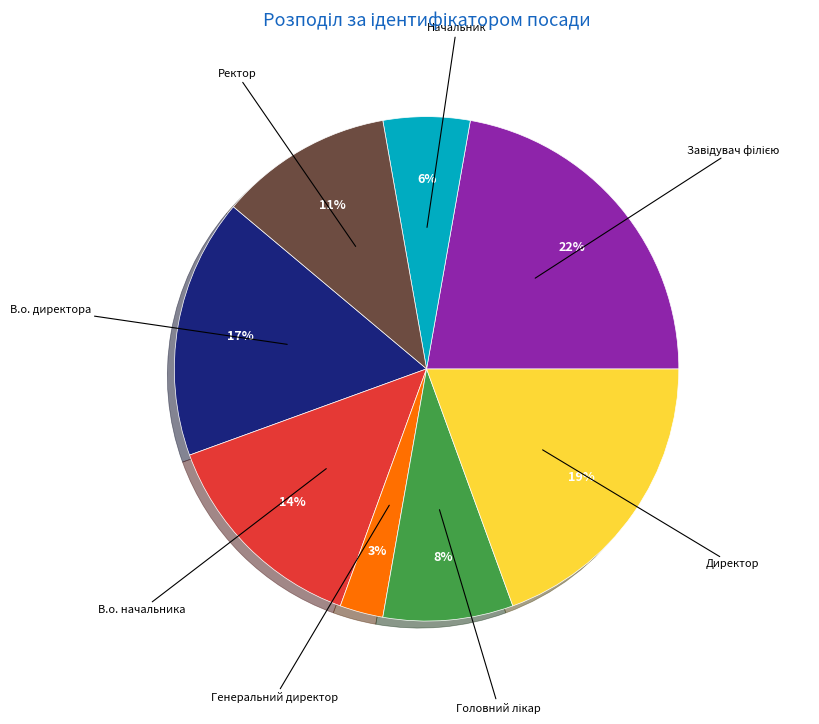

Which category has the smallest portion of the pie?

Генеральний директор